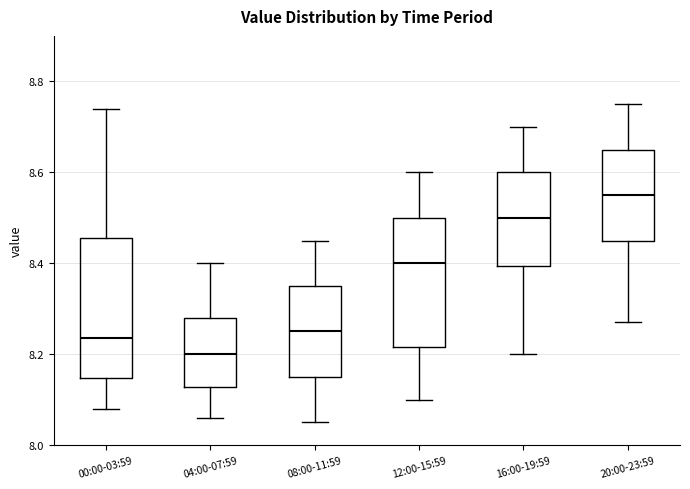

Reading left to right, transcribe this box plot: for each box, give where its median line is, the range the box spans, and where its two whiskers end, as read against the y-axis. The values are not printed on the chart, so give them approximately, as read against the axis.

00:00-03:59: median 8.24, box 8.14 to 8.46, whiskers 8.08 to 8.74
04:00-07:59: median 8.20, box 8.12 to 8.28, whiskers 8.06 to 8.40
08:00-11:59: median 8.26, box 8.16 to 8.36, whiskers 8.06 to 8.46
12:00-15:59: median 8.40, box 8.22 to 8.50, whiskers 8.10 to 8.60
16:00-19:59: median 8.50, box 8.40 to 8.60, whiskers 8.20 to 8.70
20:00-23:59: median 8.56, box 8.46 to 8.66, whiskers 8.28 to 8.76